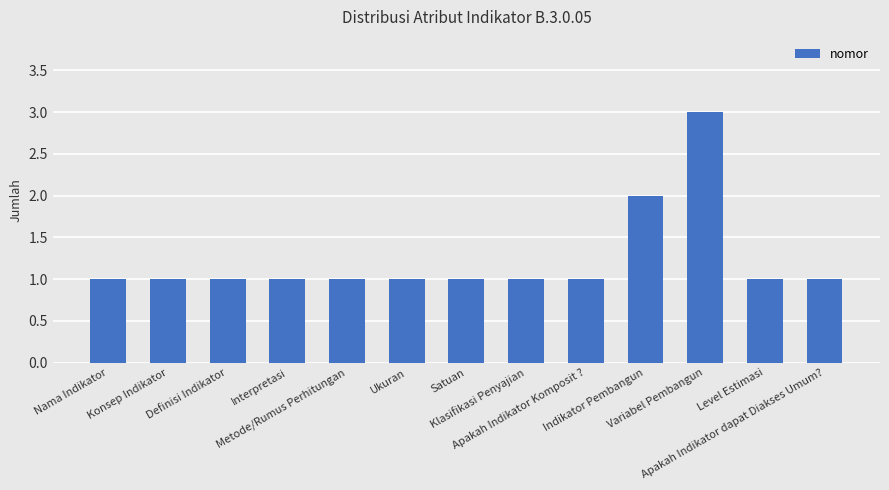

What is the ratio of the value at Interpretasi to the value at Nama Indikator?

1.0